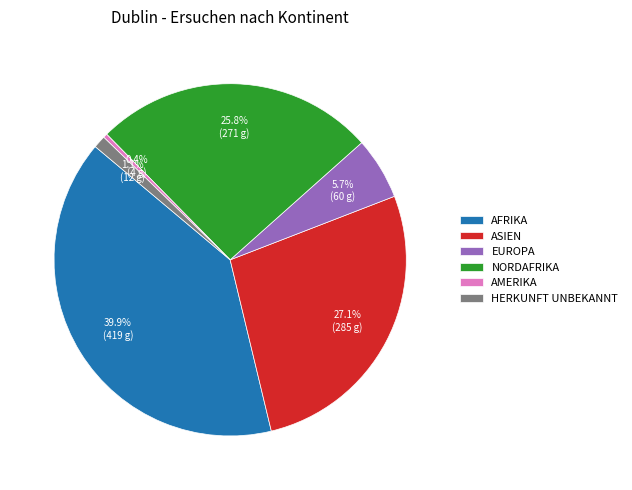

Which slice is the largest?

AFRIKA